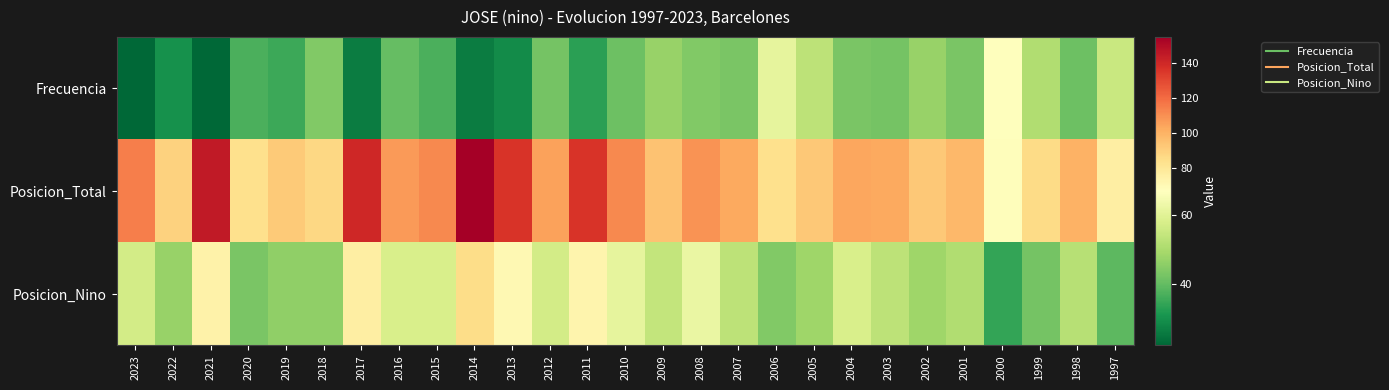

Rank the series by their maximum value, from lowest to highest.

Frecuencia, Posicion_Nino, Posicion_Total